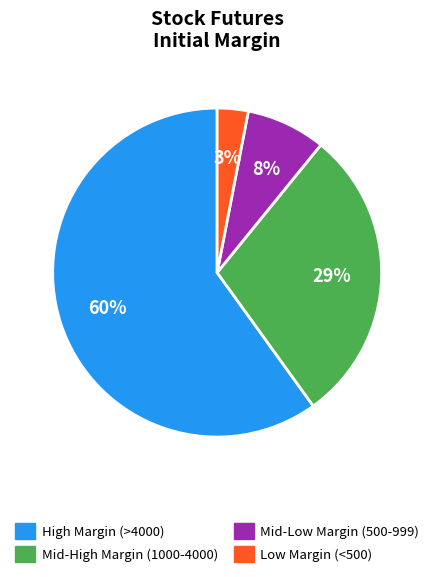

How many slices are in this pie chart?

4